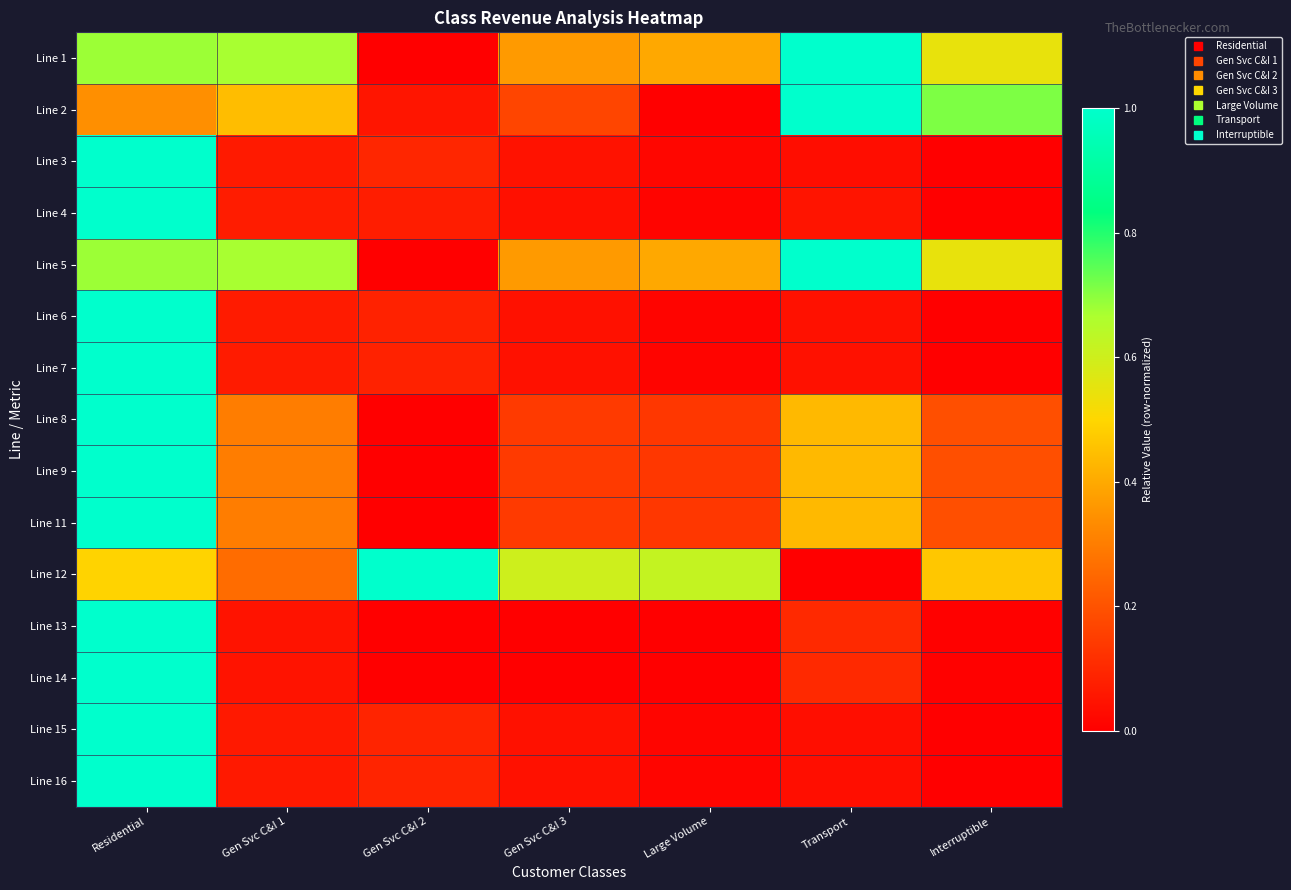

Reading left to right, list all the values displayed in this chart.

Line 1: Residential=0.7	Gen Svc C&I 1=0.7	Gen Svc C&I 2=0.0	Gen Svc C&I 3=0.4	Large Volume=0.4	Transport=1.0	Interruptible=0.5
Line 2: Residential=0.3	Gen Svc C&I 1=0.4	Gen Svc C&I 2=0.1	Gen Svc C&I 3=0.2	Large Volume=0.0	Transport=1.0	Interruptible=0.7
Line 3: Residential=1.0	Gen Svc C&I 1=0.1	Gen Svc C&I 2=0.1	Gen Svc C&I 3=0.0	Large Volume=0.0	Transport=0.0	Interruptible=0.0
Line 4: Residential=1.0	Gen Svc C&I 1=0.1	Gen Svc C&I 2=0.1	Gen Svc C&I 3=0.0	Large Volume=0.0	Transport=0.1	Interruptible=0.0
Line 5: Residential=0.7	Gen Svc C&I 1=0.7	Gen Svc C&I 2=0.0	Gen Svc C&I 3=0.4	Large Volume=0.4	Transport=1.0	Interruptible=0.5
Line 6: Residential=1.0	Gen Svc C&I 1=0.1	Gen Svc C&I 2=0.1	Gen Svc C&I 3=0.0	Large Volume=0.0	Transport=0.0	Interruptible=0.0
Line 7: Residential=1.0	Gen Svc C&I 1=0.1	Gen Svc C&I 2=0.1	Gen Svc C&I 3=0.0	Large Volume=0.0	Transport=0.0	Interruptible=0.0
Line 8: Residential=1.0	Gen Svc C&I 1=0.3	Gen Svc C&I 2=0.0	Gen Svc C&I 3=0.1	Large Volume=0.1	Transport=0.4	Interruptible=0.2
Line 9: Residential=1.0	Gen Svc C&I 1=0.3	Gen Svc C&I 2=0.0	Gen Svc C&I 3=0.1	Large Volume=0.1	Transport=0.4	Interruptible=0.2
Line 11: Residential=1.0	Gen Svc C&I 1=0.3	Gen Svc C&I 2=0.0	Gen Svc C&I 3=0.1	Large Volume=0.1	Transport=0.4	Interruptible=0.2
Line 12: Residential=0.5	Gen Svc C&I 1=0.3	Gen Svc C&I 2=1.0	Gen Svc C&I 3=0.6	Large Volume=0.6	Transport=0.0	Interruptible=0.5
Line 13: Residential=1.0	Gen Svc C&I 1=0.0	Gen Svc C&I 2=0.0	Gen Svc C&I 3=0.0	Large Volume=0.0	Transport=0.1	Interruptible=0.0
Line 14: Residential=1.0	Gen Svc C&I 1=0.0	Gen Svc C&I 2=0.0	Gen Svc C&I 3=0.0	Large Volume=0.0	Transport=0.1	Interruptible=0.0
Line 15: Residential=1.0	Gen Svc C&I 1=0.1	Gen Svc C&I 2=0.1	Gen Svc C&I 3=0.0	Large Volume=0.0	Transport=0.0	Interruptible=0.0
Line 16: Residential=1.0	Gen Svc C&I 1=0.1	Gen Svc C&I 2=0.1	Gen Svc C&I 3=0.0	Large Volume=0.0	Transport=0.0	Interruptible=0.0